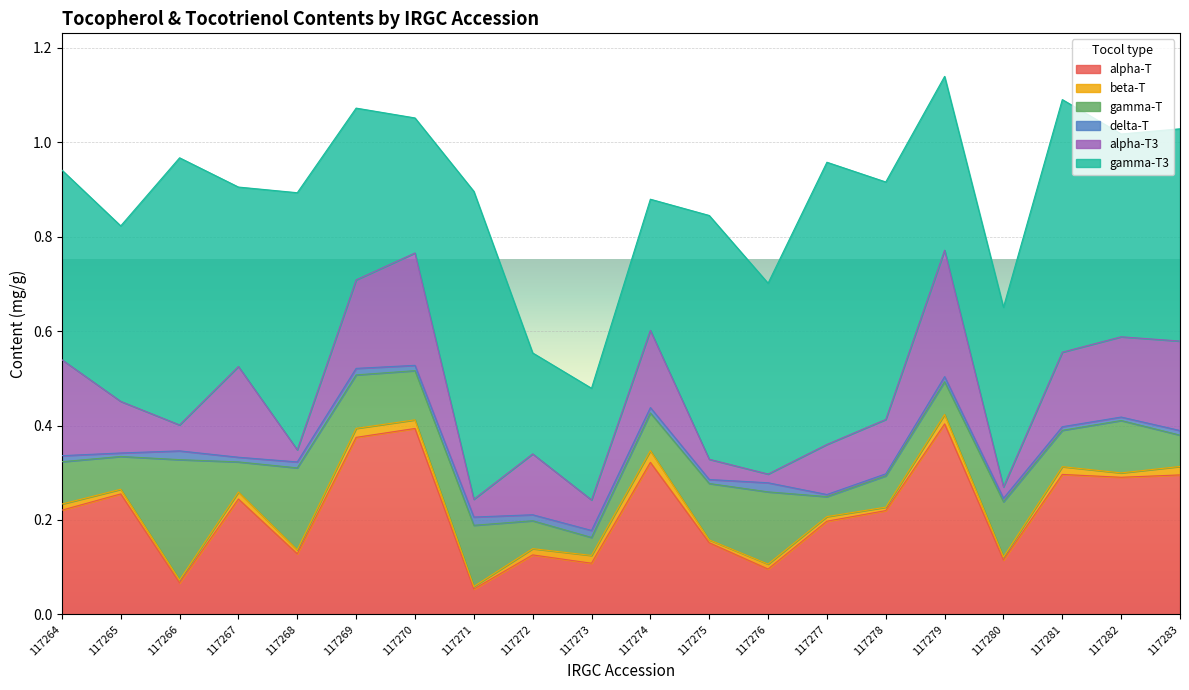

In gamma-T, how many points are higher than both neighbors (excluding endpoints)?

6